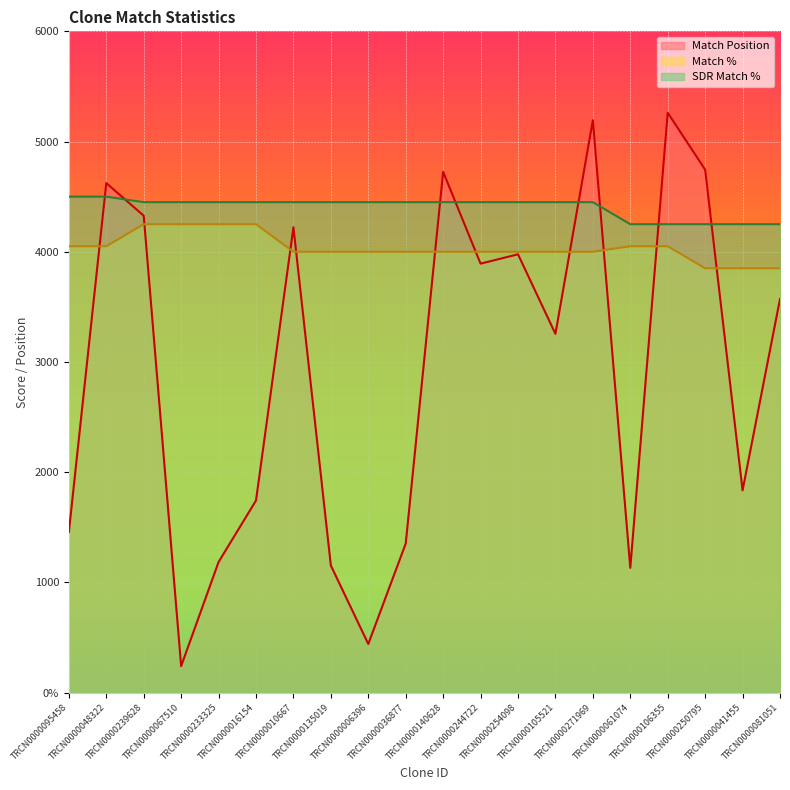

List the series in order of their overall mean, highest first.

SDR Match %, Match %, Match Position